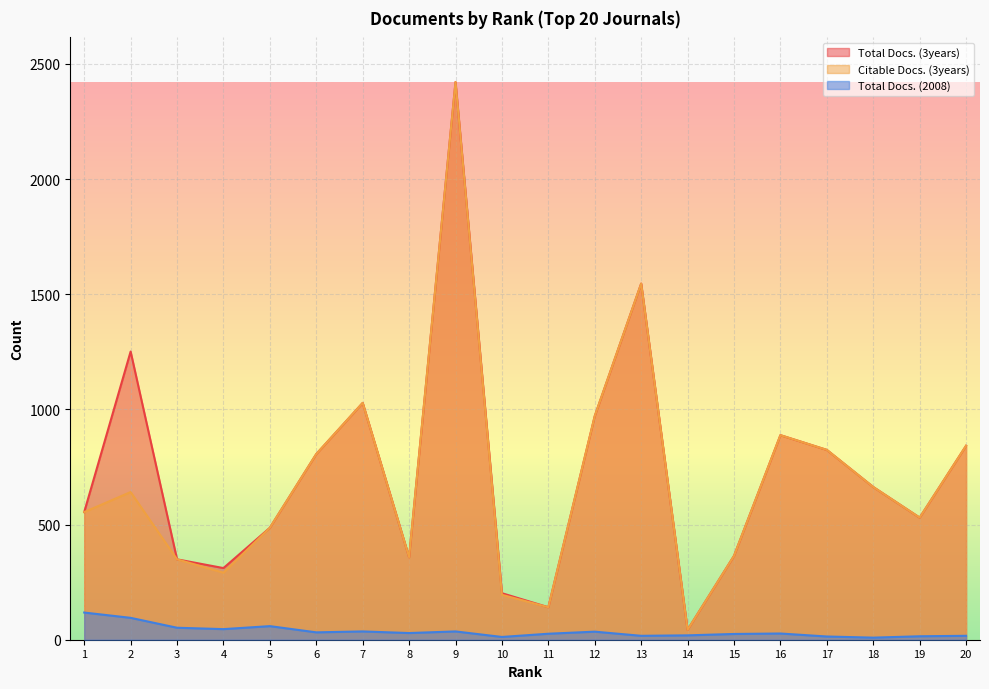

List the labels in order of Citable Docs. (3years) value, smallest first.

14, 11, 10, 4, 3, 8, 15, 5, 19, 1, 2, 18, 6, 17, 20, 16, 12, 7, 13, 9